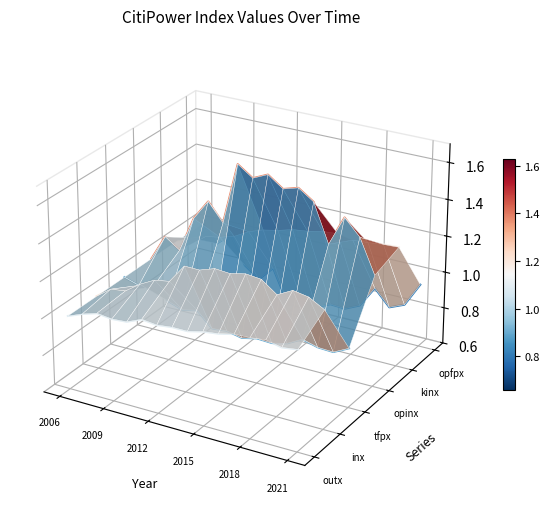

List the series in order of their peak value, lowest first.

outx, tfpx, inx, kinx, opfpx, opinx